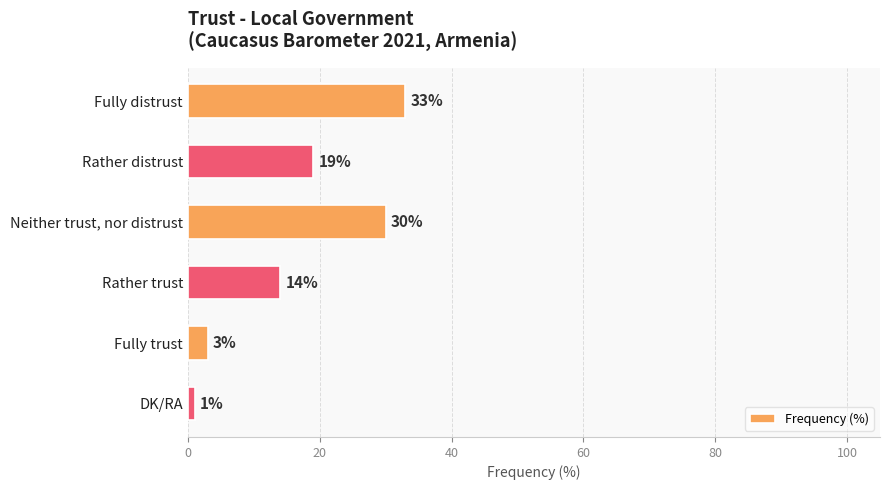

Between DK/RA and Rather distrust, which is larger?

Rather distrust